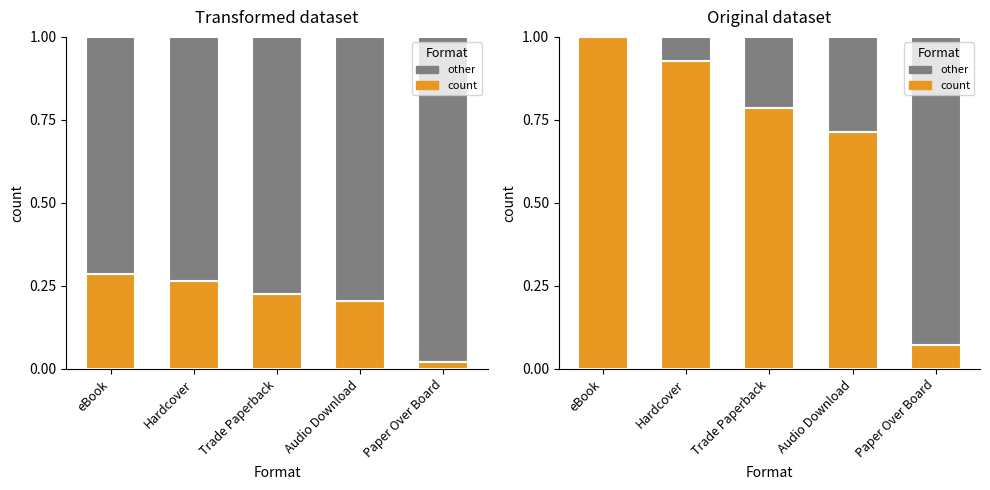

Is it true that other equals 0.1 at Hardcover?

True